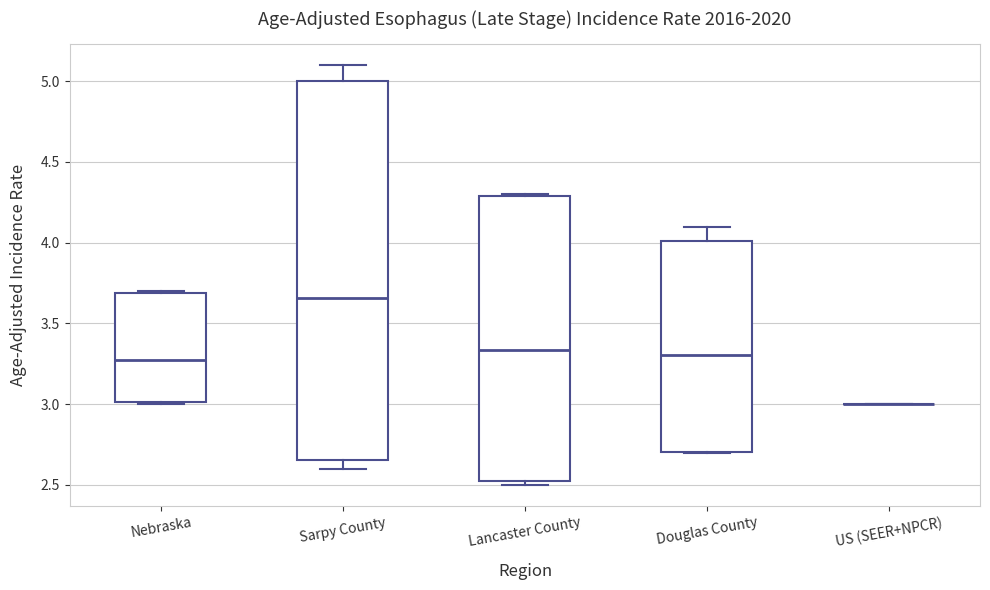

Which box is the tallest, from its lower edge to its upper edge?

Sarpy County